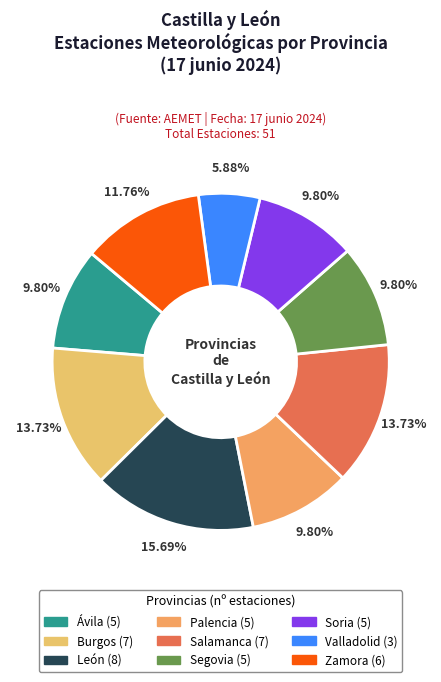

Combined, do Burgos and Valladolid account for over 50%?

No